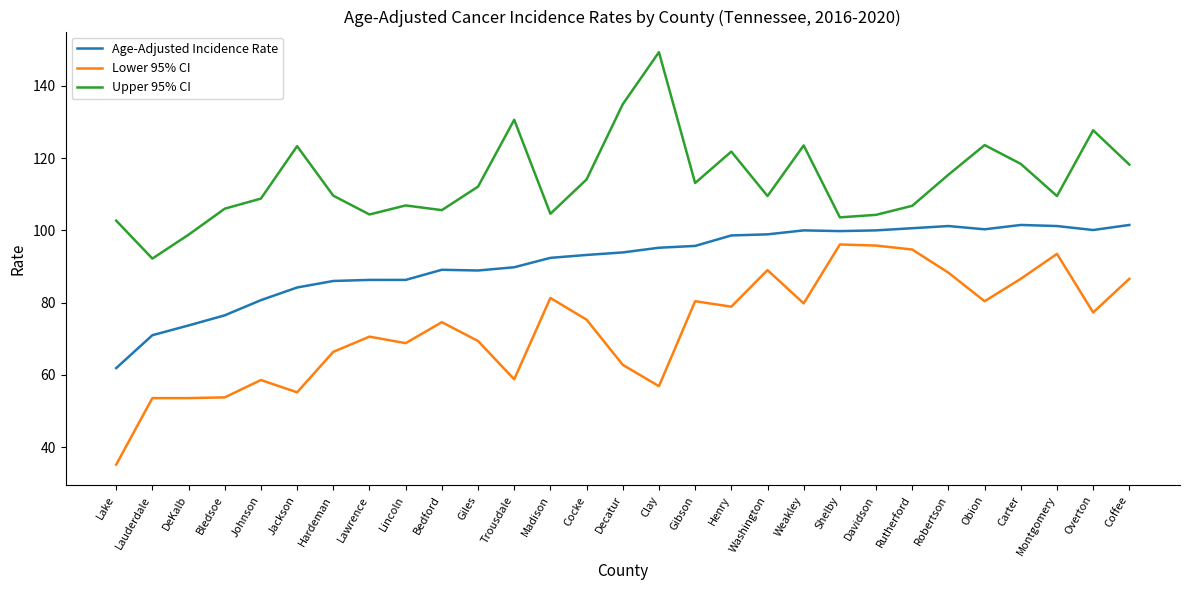

Rank the series by their maximum value, from lowest to highest.

Lower 95% CI, Age-Adjusted Incidence Rate, Upper 95% CI